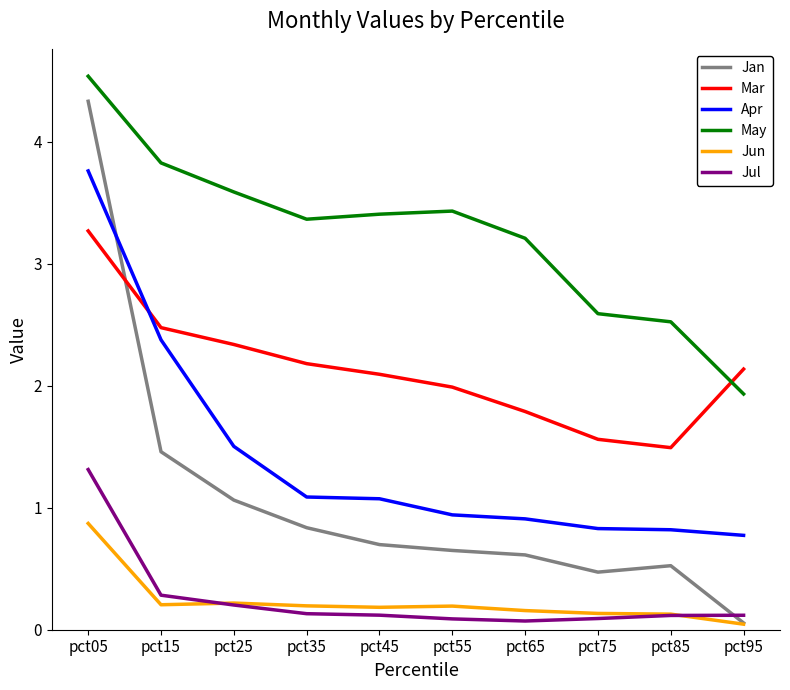

Rank the categories by Mar value from lowest to highest.

pct85, pct75, pct65, pct55, pct45, pct95, pct35, pct25, pct15, pct05